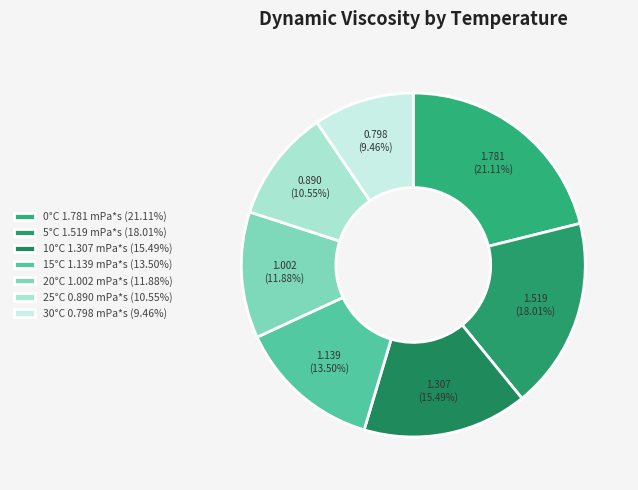

Is there any slice that represents more than half of the pie?

No